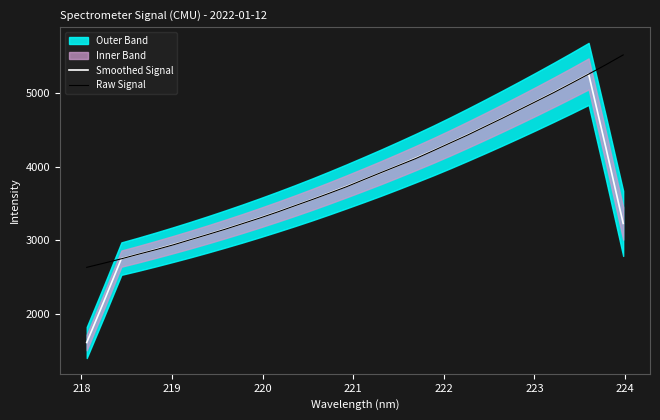

True or false: Raw Signal has more than 1 interior local peaks.

False